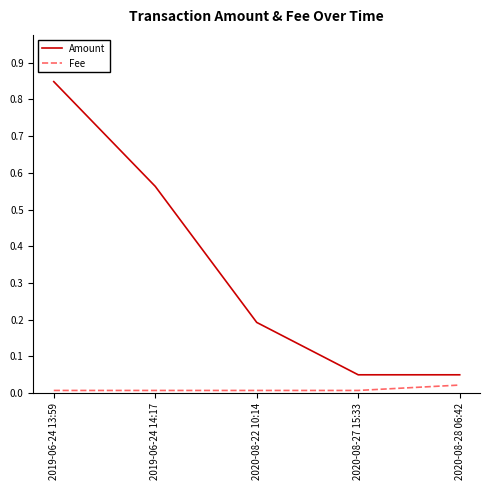

Between 2020-08-22 10:14 and 2020-08-27 15:33, which series saw the biggest shift?

Amount